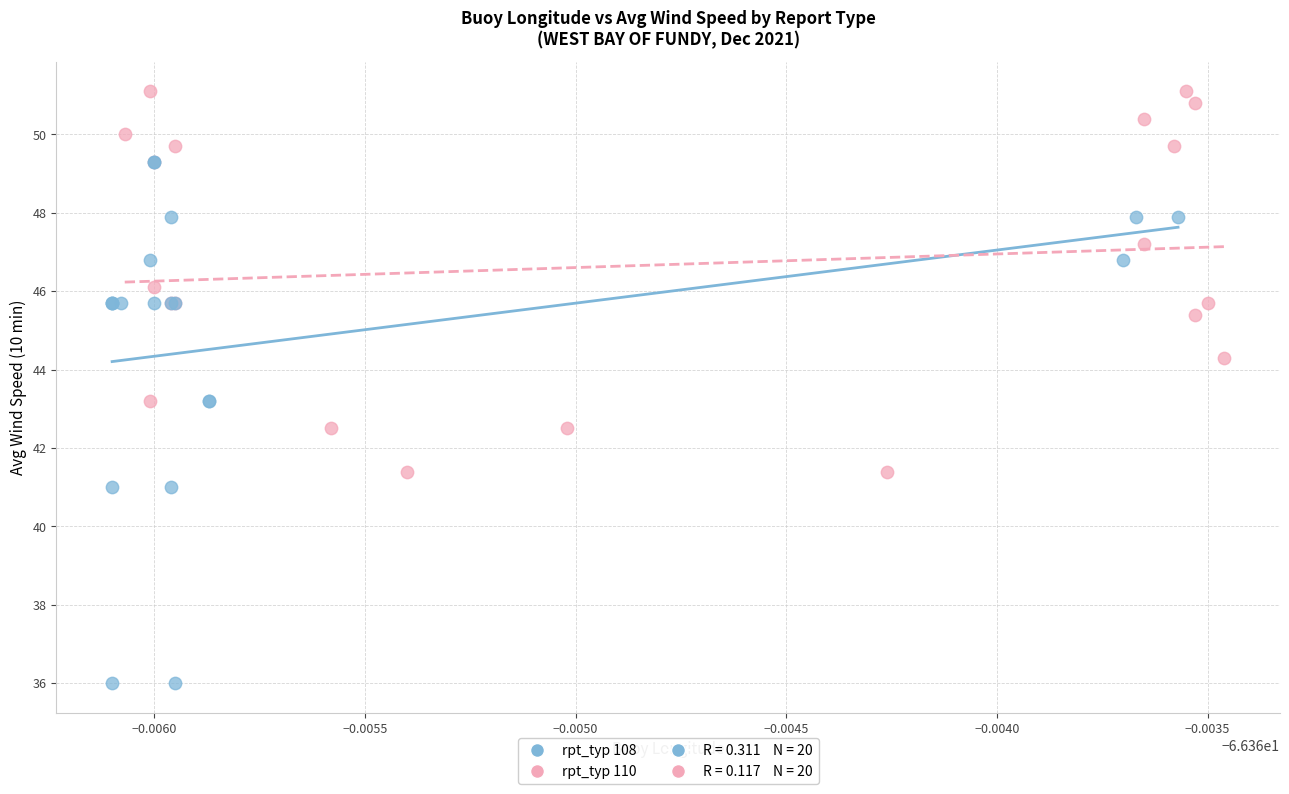

Which series has the widest spread of Y values?

rpt_typ 108